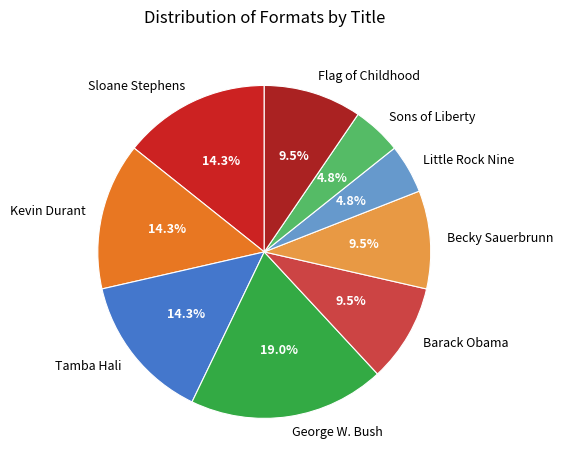

Does Tamba Hali represent more than half of the total?

No